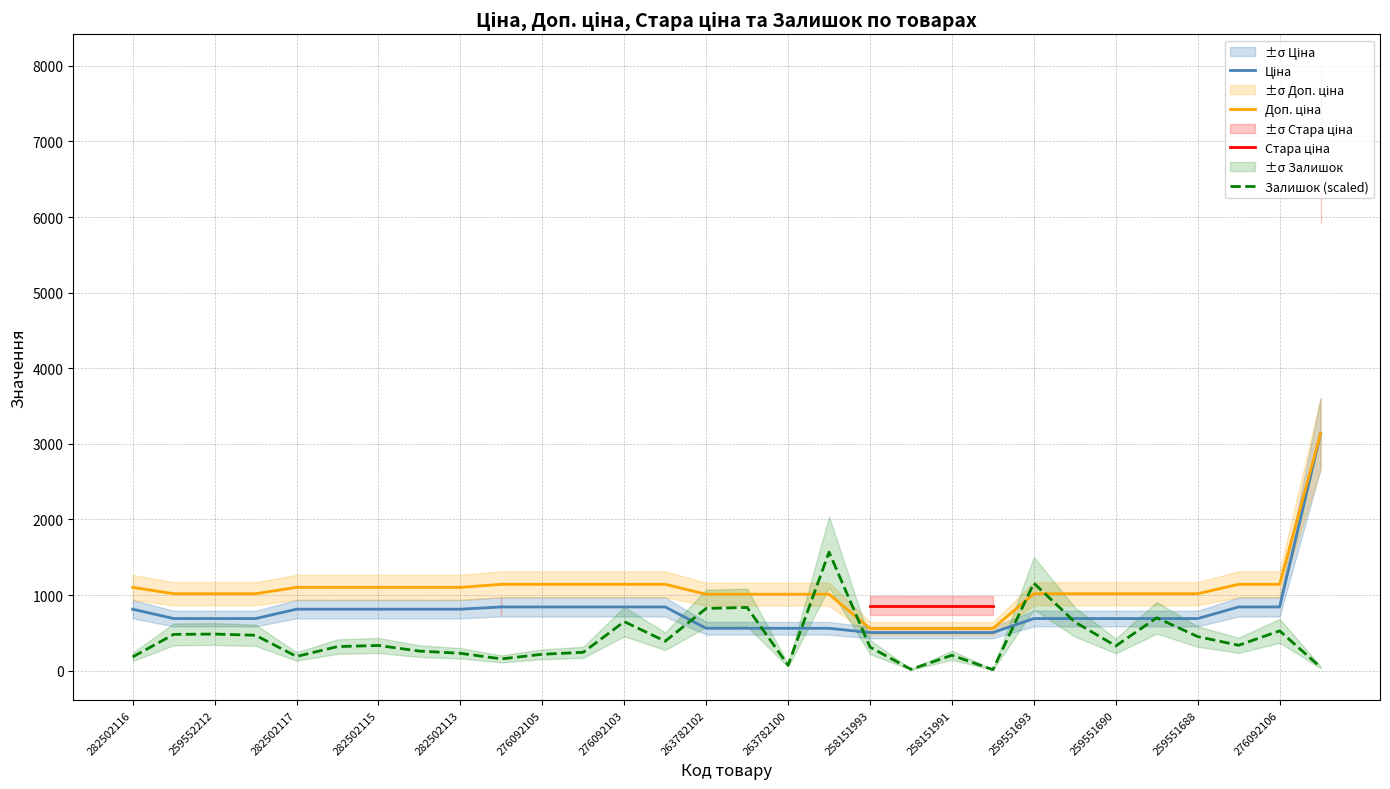

What is the smallest value displayed?

13.1